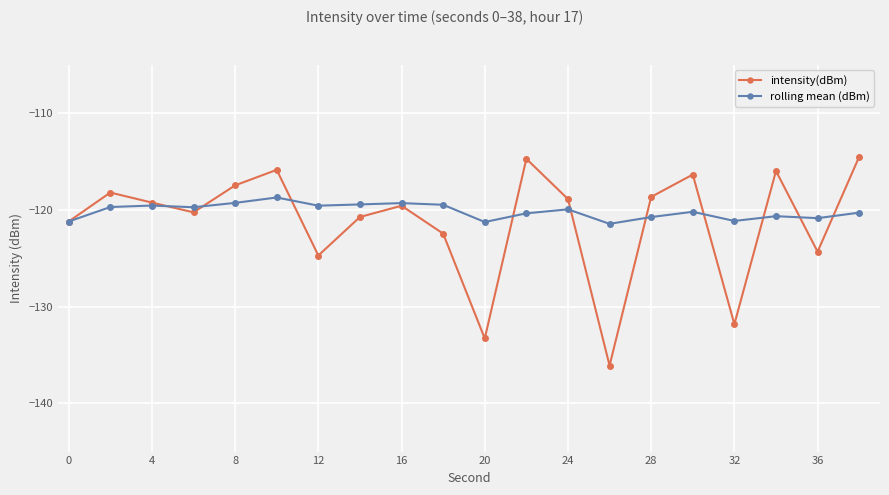

What is the value of the intensity(dBm) point at the 15th from the left?

-118.7